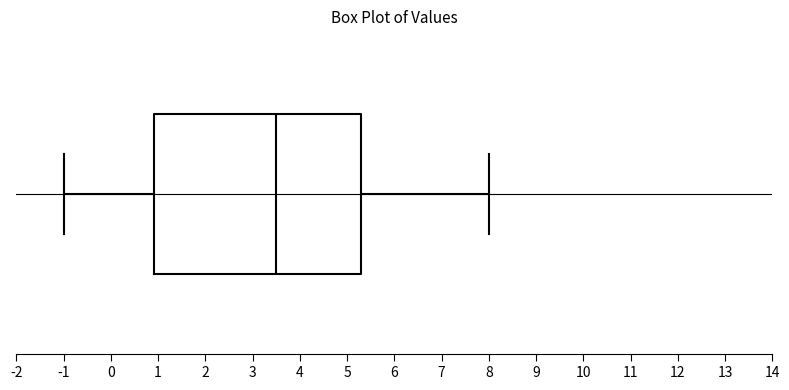

Where does the median line of the box sit on the x-axis? The values are not printed on the chart, so give them approximately, as read against the axis.

3.5